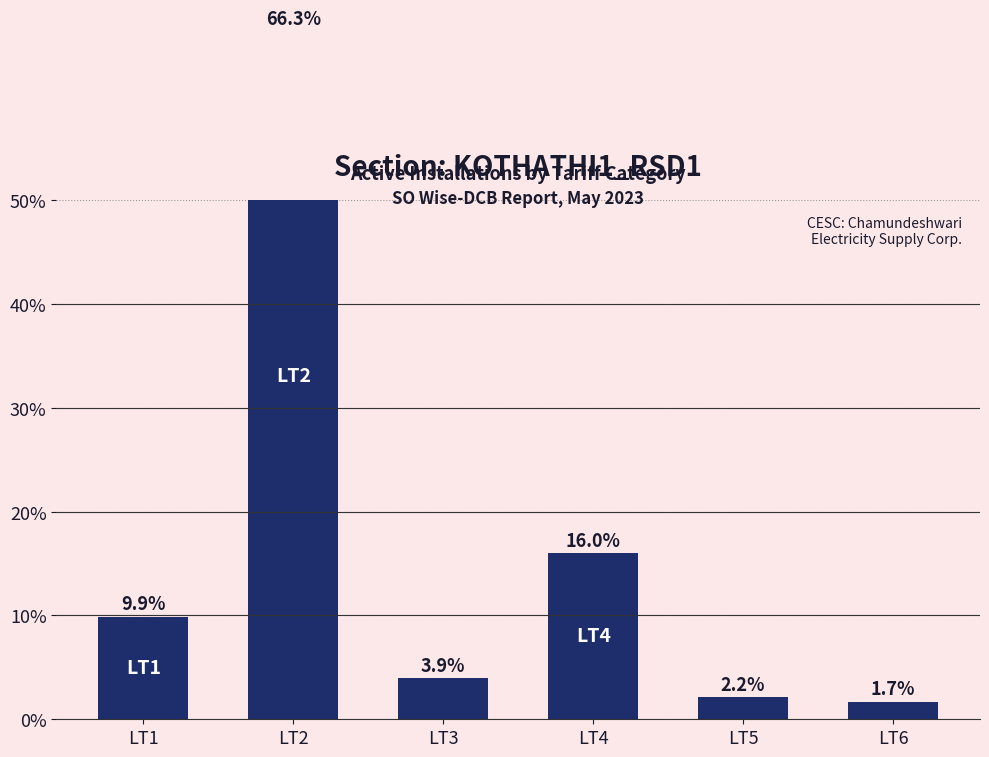

What is the greatest value displayed?

66.3